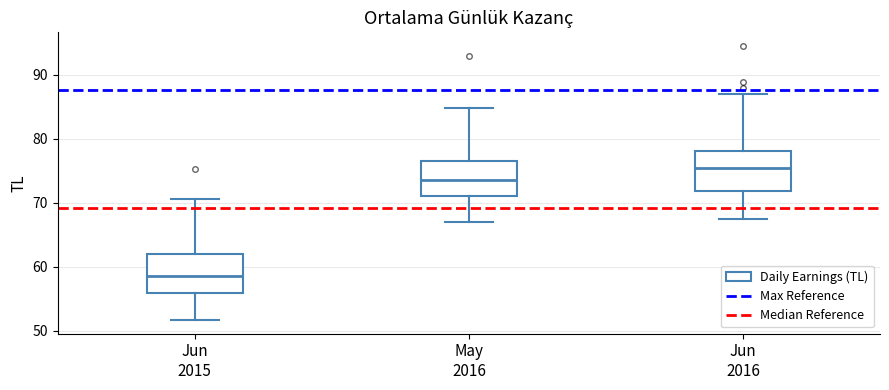

Which box's median line is the highest?

Jun 2016